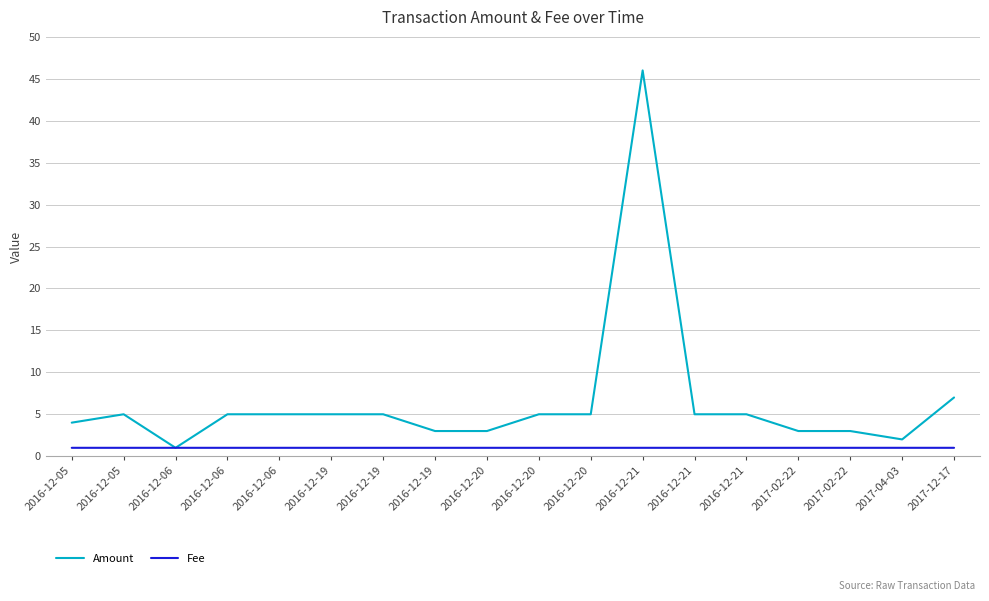

Reading right to left, extract all data points from this chart.

Amount: 7.0	2.0	3.0	3.0	5.0	5.0	46.0	5.0	5.0	3.0	3.0	5.0	5.0	5.0	5.0	1.0	5.0	4.0
Fee: 1.0	1.0	1.0	1.0	1.0	1.0	1.0	1.0	1.0	1.0	1.0	1.0	1.0	1.0	1.0	1.0	1.0	1.0